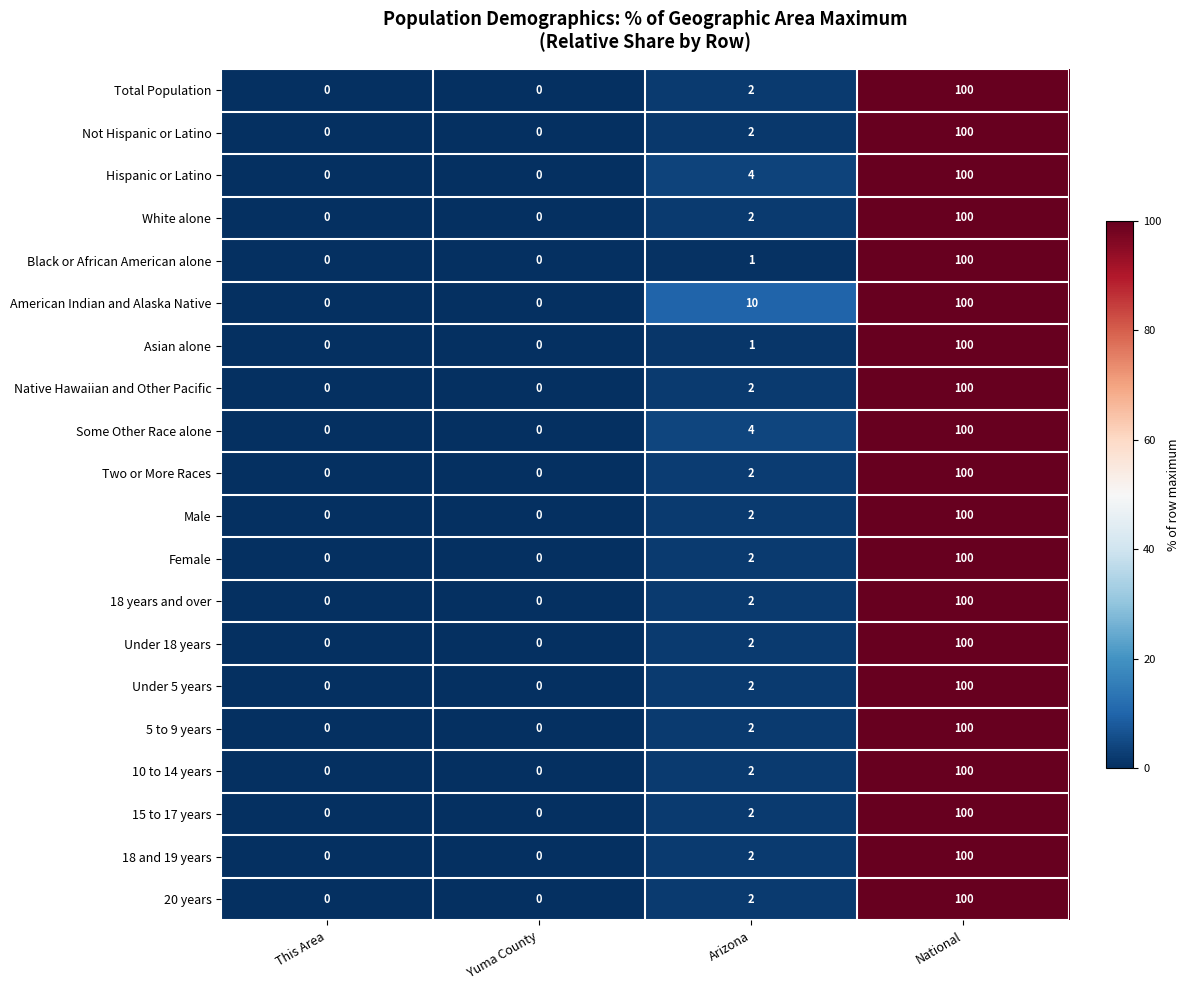

The Total Population series shows 100 at National. True or false?

True